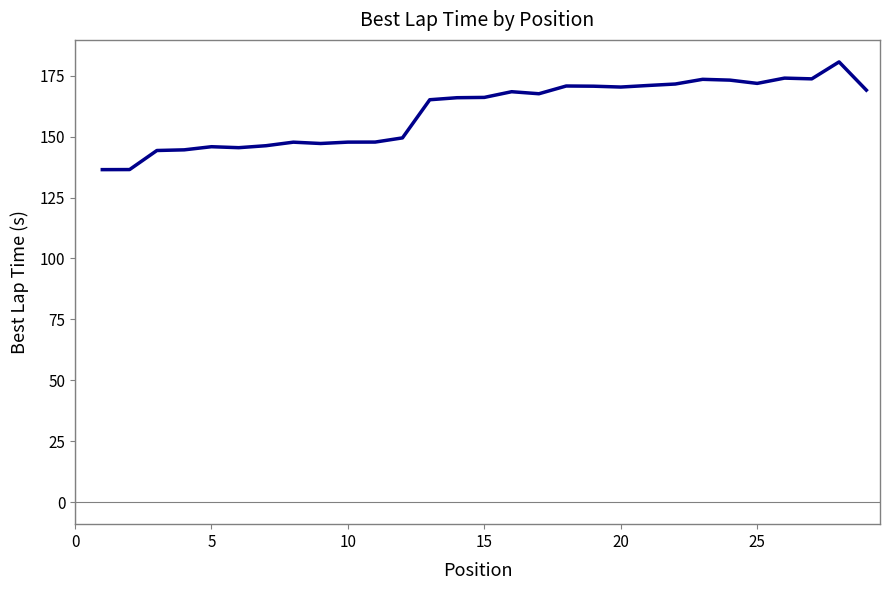

What is the maximum value shown in the chart?

180.7